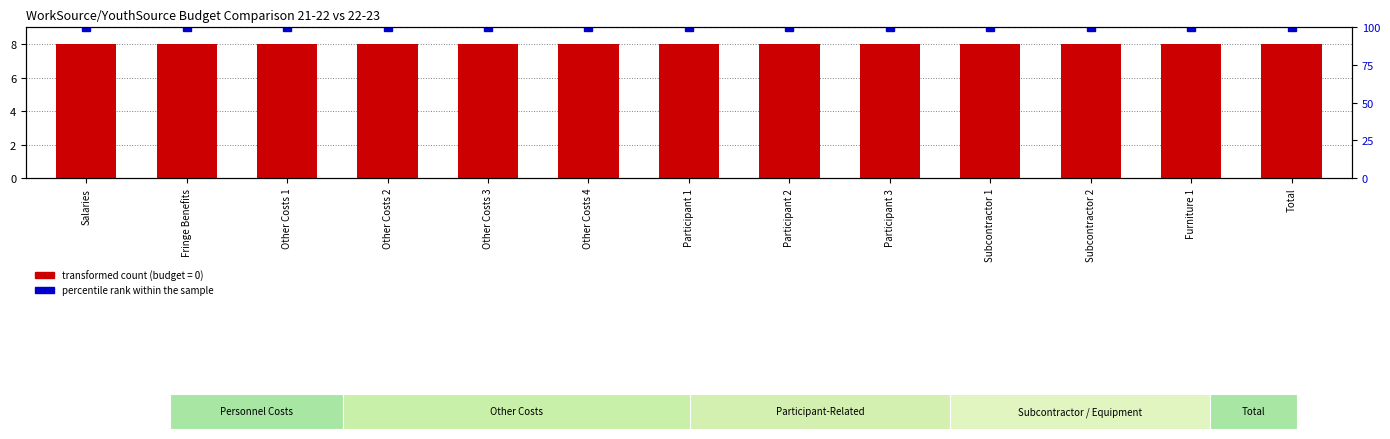

Reading left to right, extract all data points from this chart.

transformed count: Salaries=8	Fringe Benefits=8	Other Costs 1=8	Other Costs 2=8	Other Costs 3=8	Other Costs 4=8	Participant 1=8	Participant 2=8	Participant 3=8	Subcontractor 1=8	Subcontractor 2=8	Furniture 1=8	Total=8
percentile rank within the sample: Salaries=100	Fringe Benefits=100	Other Costs 1=100	Other Costs 2=100	Other Costs 3=100	Other Costs 4=100	Participant 1=100	Participant 2=100	Participant 3=100	Subcontractor 1=100	Subcontractor 2=100	Furniture 1=100	Total=100